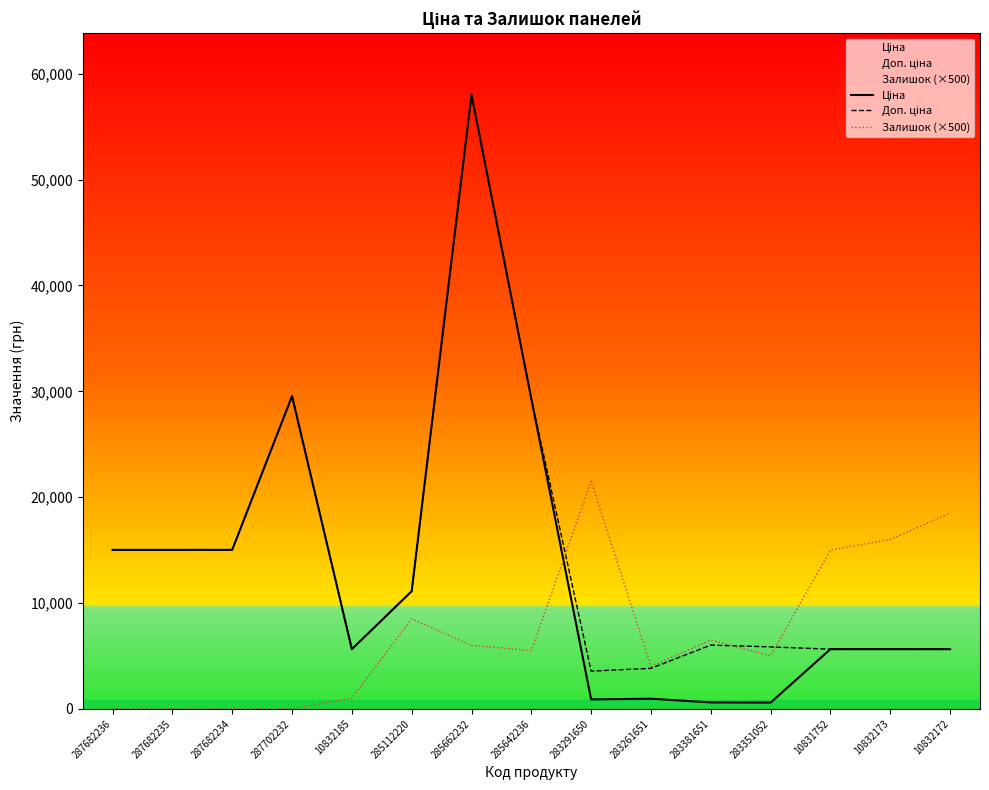

True or false: Доп. ціна has a value of 5636.0 at 10832173.

True